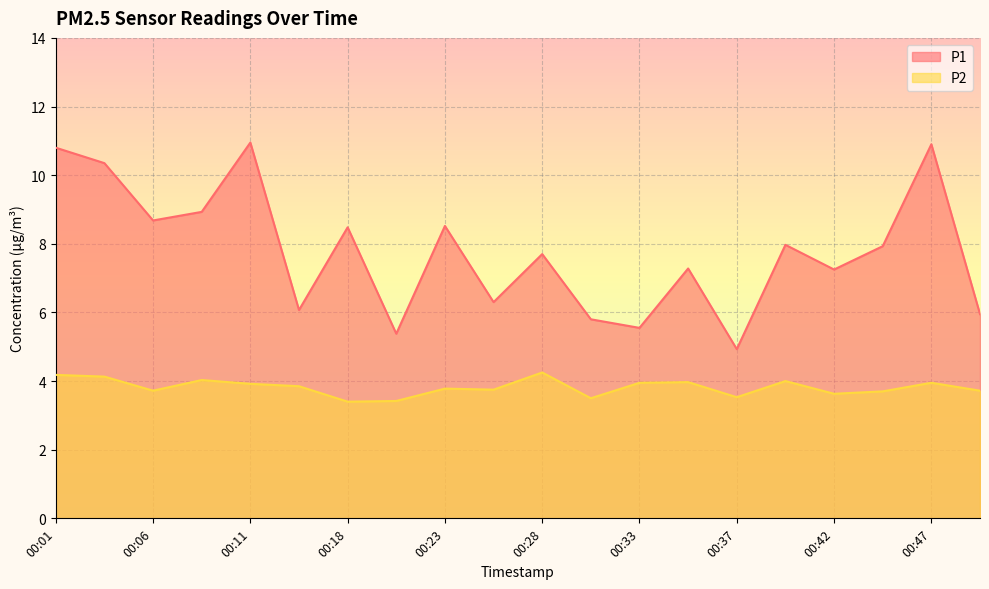

Which series has the largest total across all categories?

P1